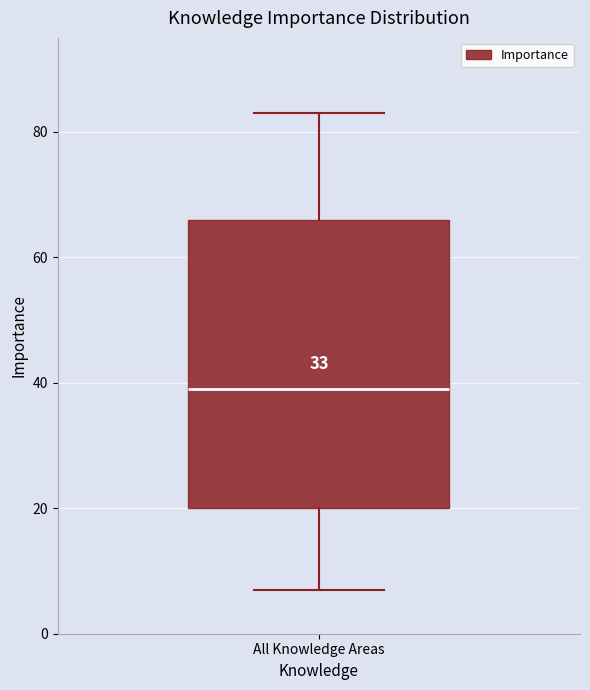

Transcribe this box plot: give where the median line is, the range the box spans, and where the two whiskers end, as read against the y-axis. The values are not printed on the chart, so give them approximately, as read against the axis.

median 40, box 20 to 66, whiskers 8 to 84